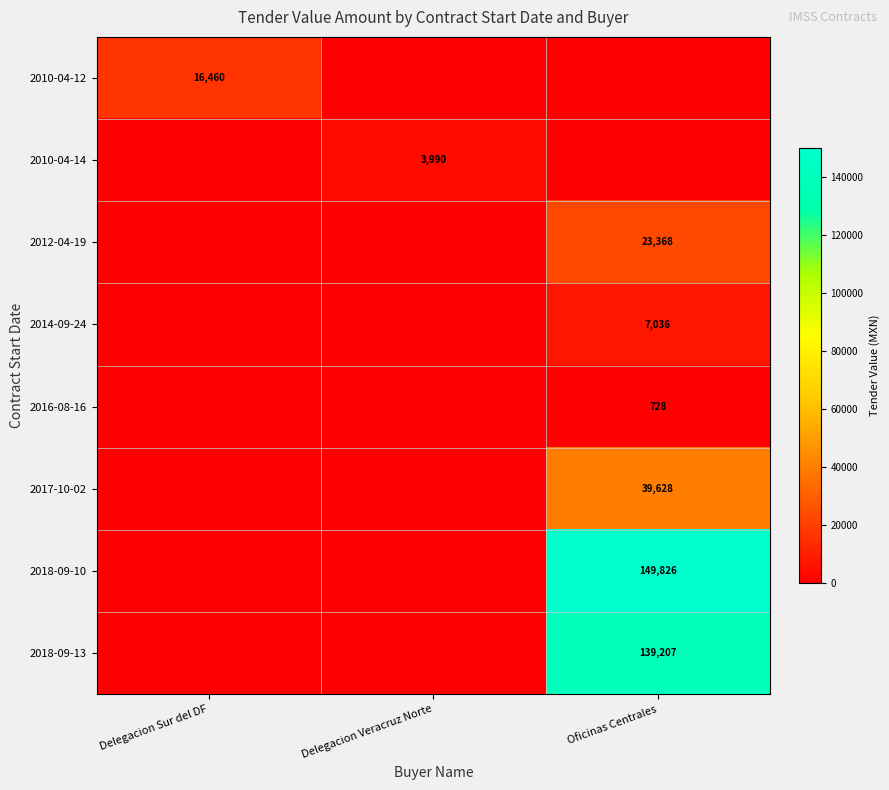

True or false: 2010-04-12 has a value of 16460.4 at Delegacion Sur del DF.

True